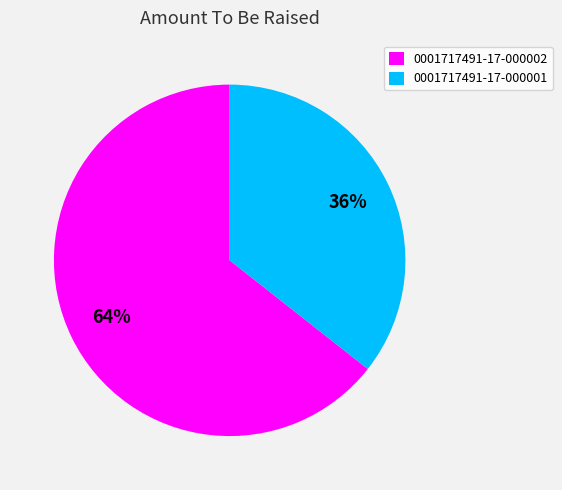

Which slice is the largest?

0001717491-17-000002